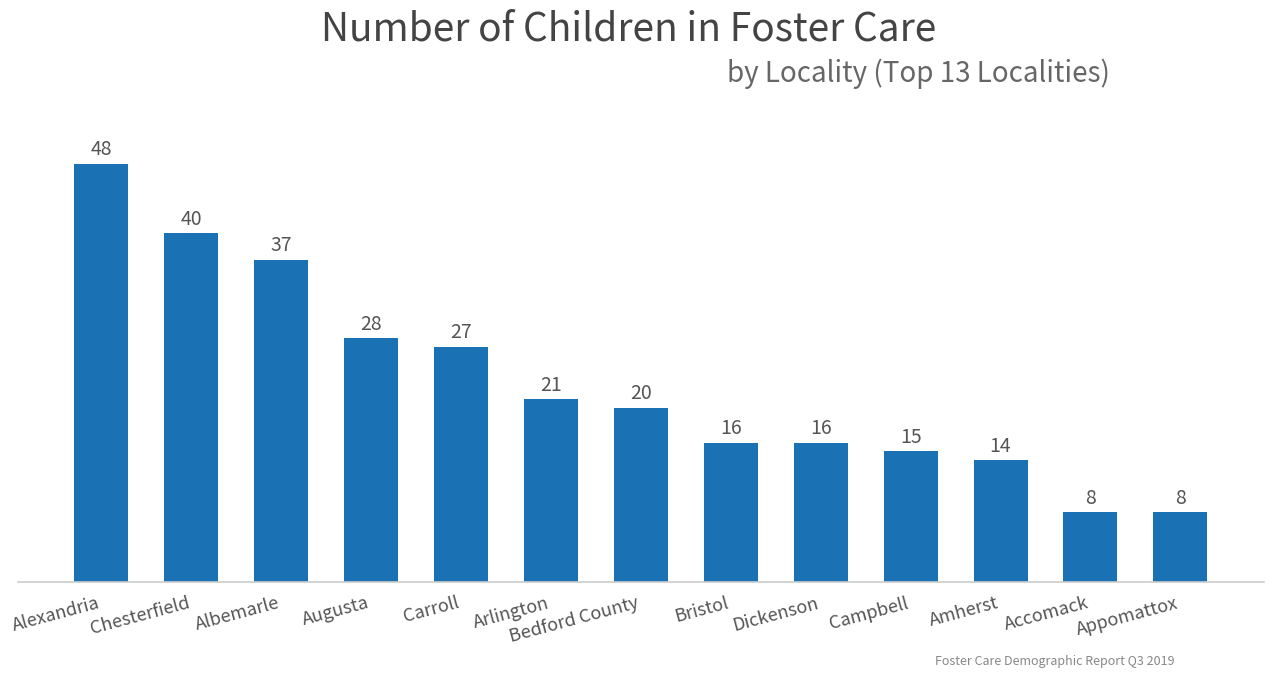

What is the difference between the values at Appomattox and Carroll?

19